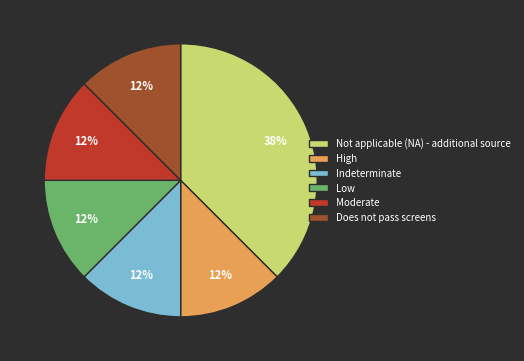

Combined, do Low and Does not pass screens account for over 50%?

No